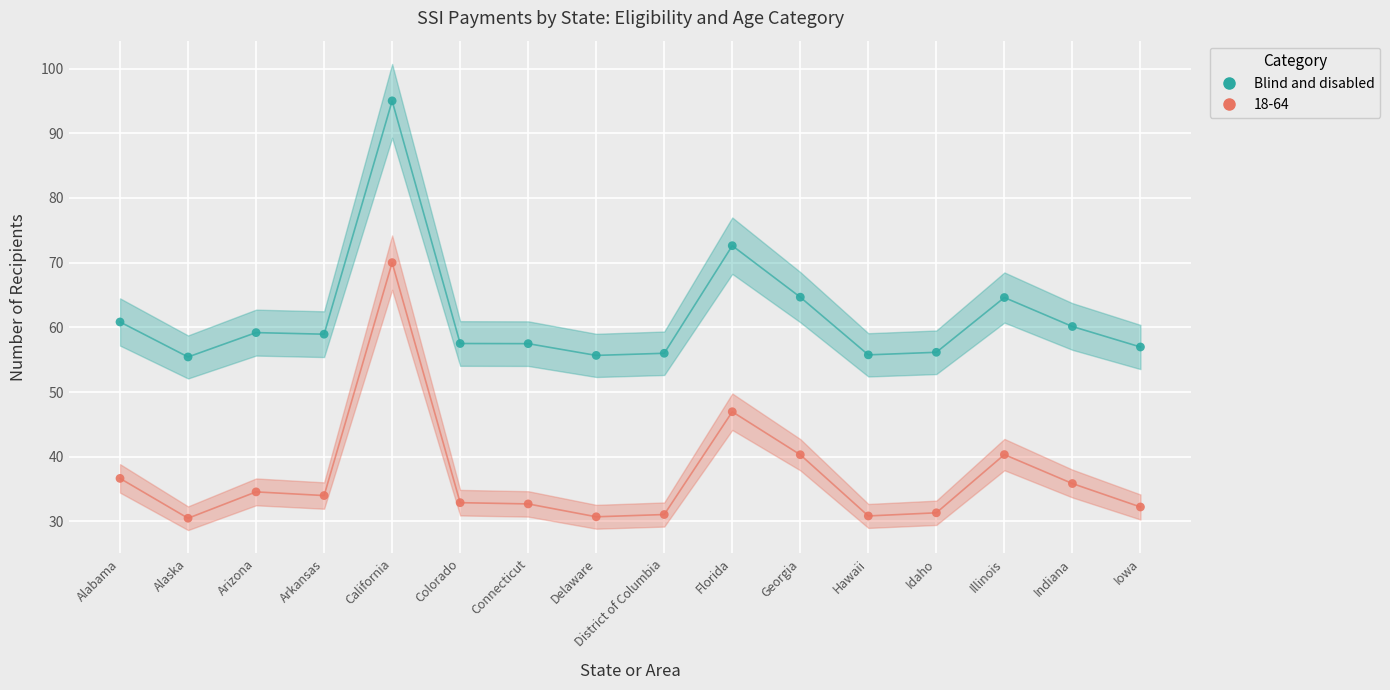

Which series contains the lowest Y value?

18-64